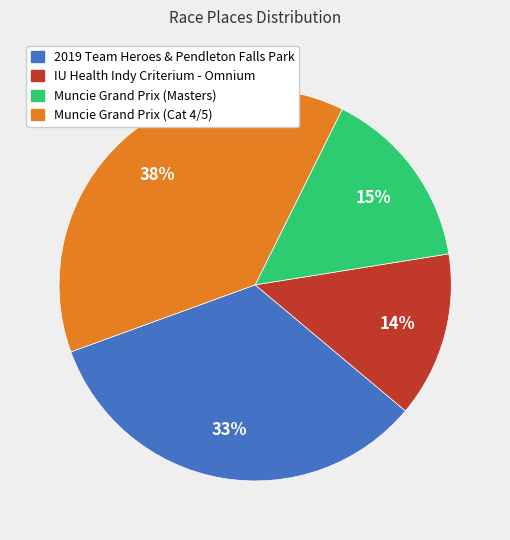

To the nearest percent, what percentage of the pie is IU Health Indy Criterium - Omnium?

14%